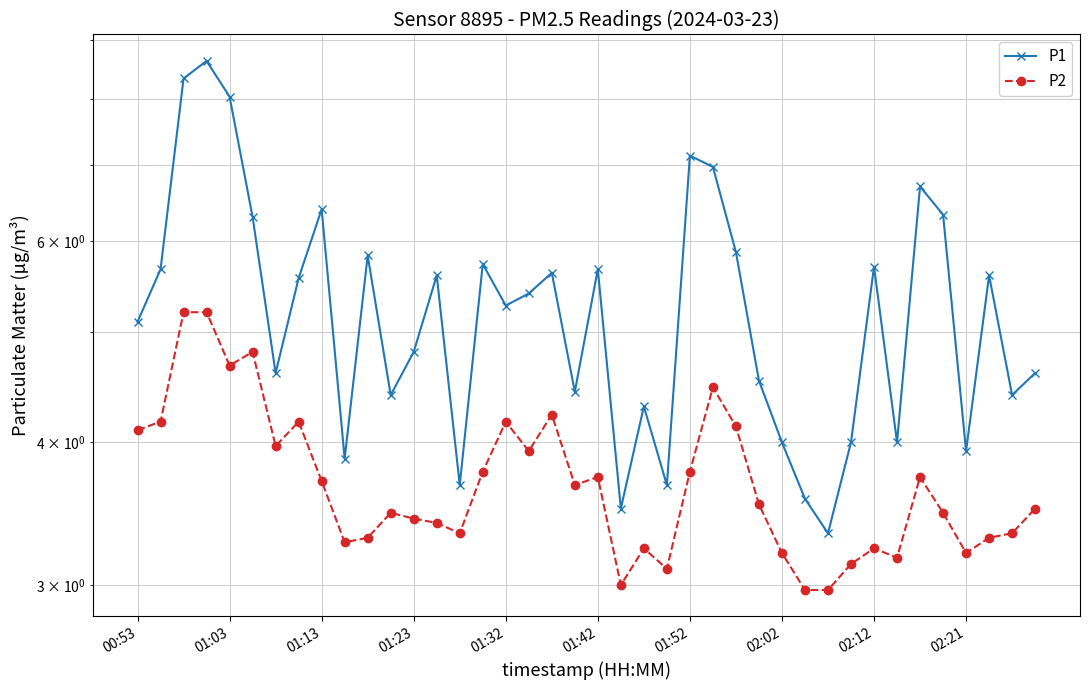

Rank the categories by P2 value from lowest to highest.

29, 30, 21, 23, 31, 33, 28, 36, 22, 32, 02:21, 10, 37, 14, 38, 13, 12, 11, 35, 39, 27, 19, 02:12, 20, 34, 15, 24, 17, 01:52, 00:53, 26, 01:03, 02:02, 16, 18, 25, 01:32, 01:42, 01:13, 01:23